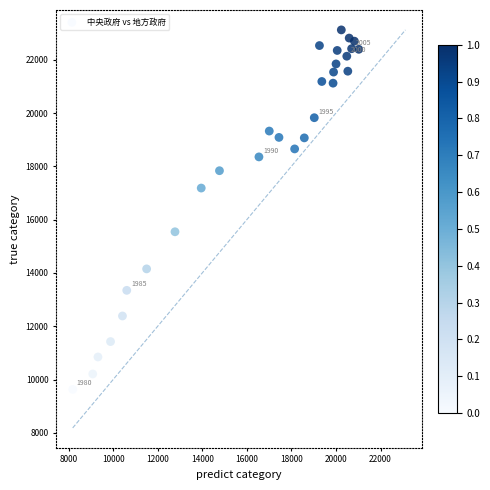

What is the range of X values (max minus min)?

12836.1